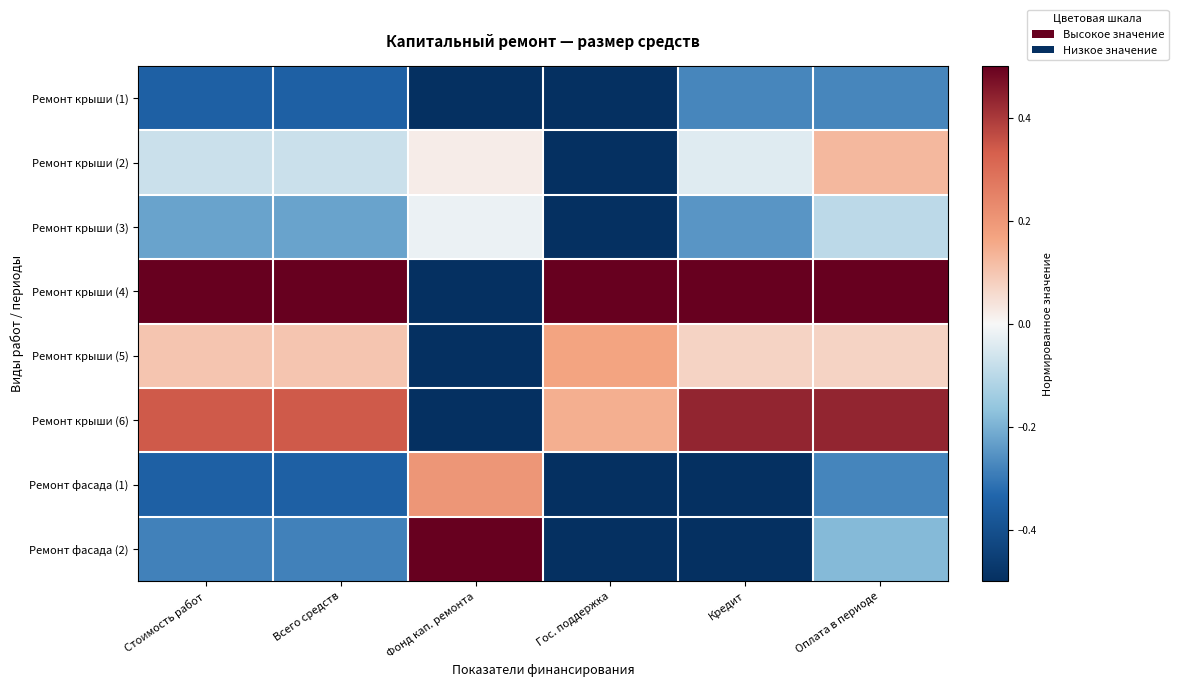

Which series has the widest spread of values?

Ремонт крыши (4)